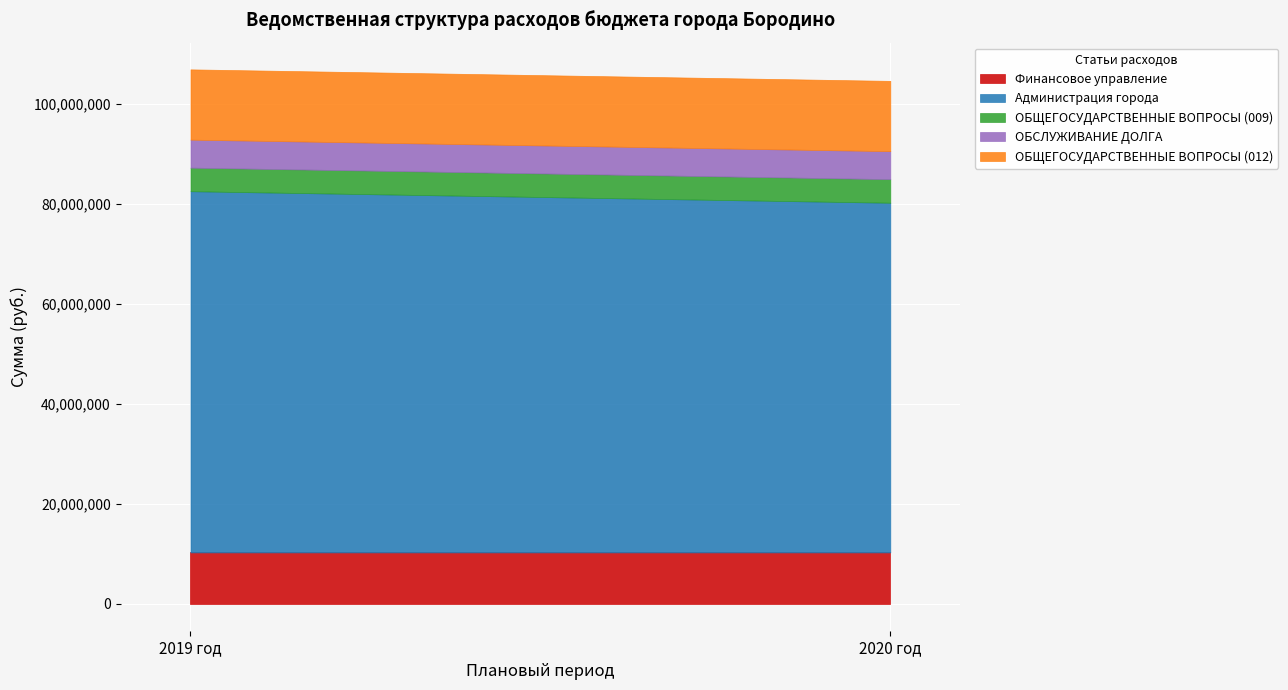

What is the sum of all ОБСЛУЖИВАНИЕ ДОЛГА values?

11200000.0